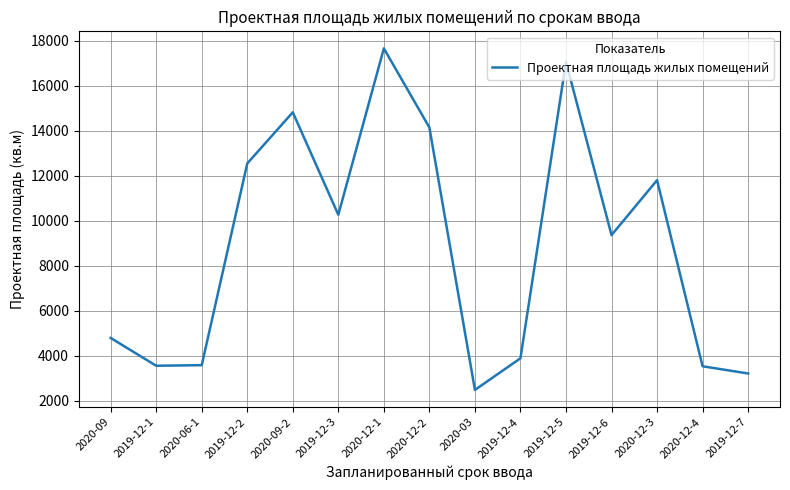

Read the value at 2019-12-5.

17054